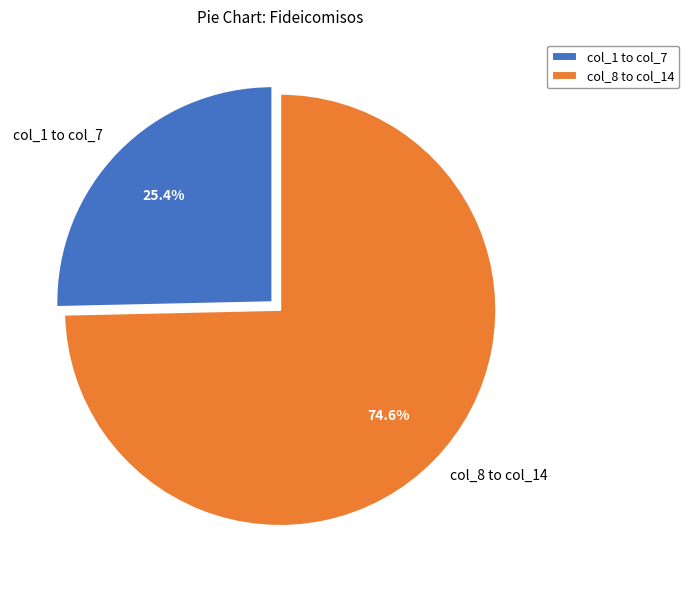

Approximately how many times larger is the value at col_8 to col_14 compared to col_1 to col_7?

2.9